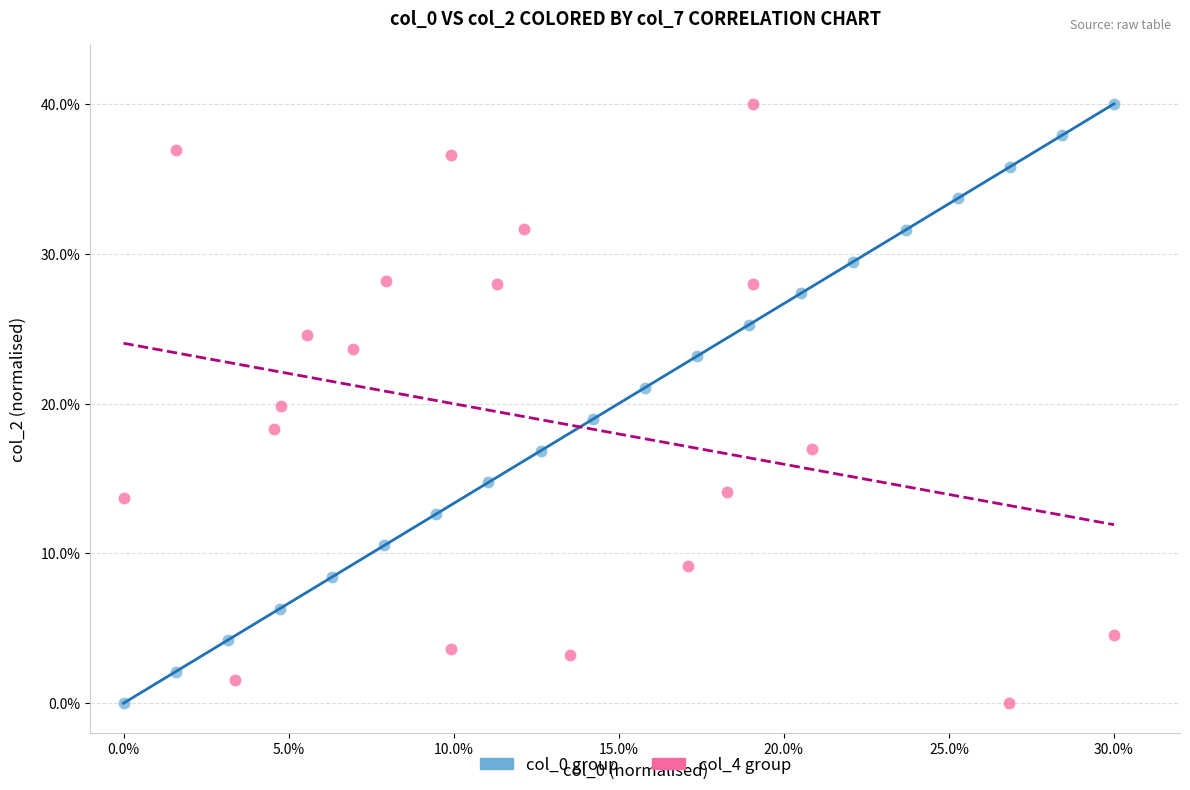

What are all the series names shown in the legend?

col_0 group, col_4 group